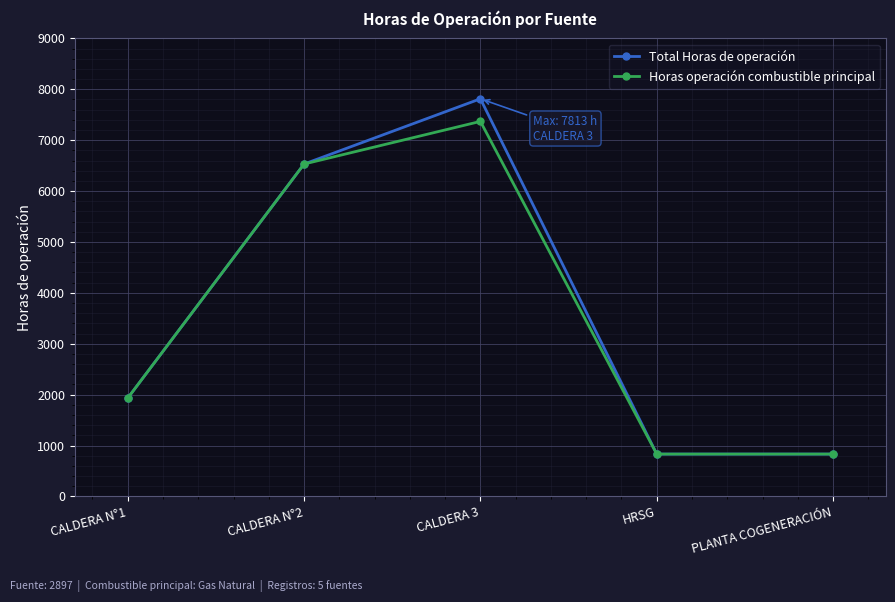

Between CALDERA 3 and HRSG, which series saw the biggest shift?

Total Horas de operación